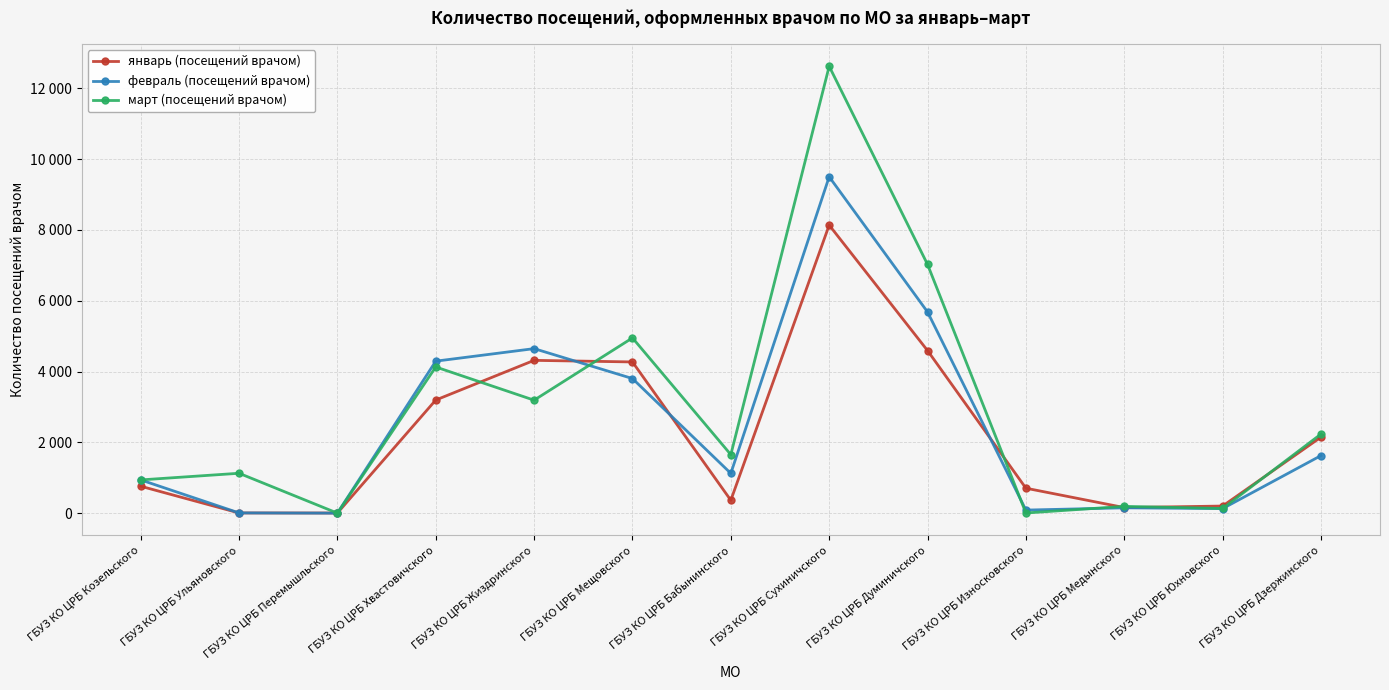

Which series has the widest spread of values?

март (посещений врачом)